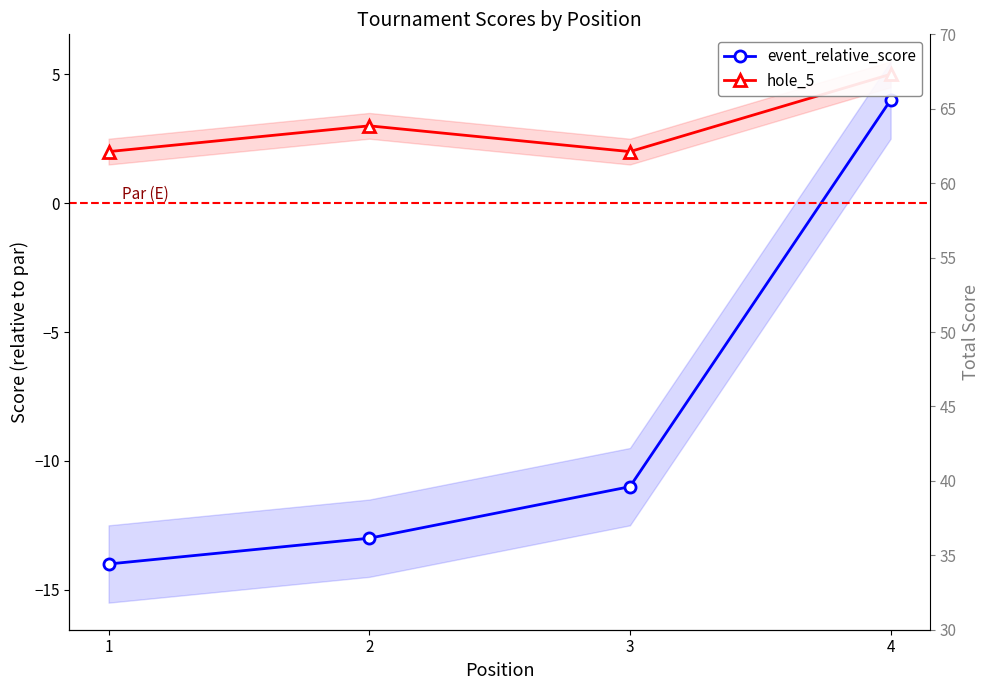

Reading left to right, transcribe all the data shown in this chart.

event_relative_score: -14	-13	-11	4
hole_5: 2	3	2	5